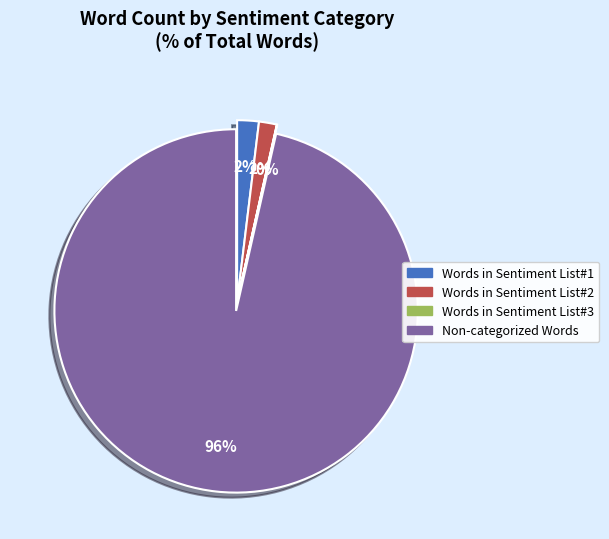

Is there a majority slice in this chart?

Yes